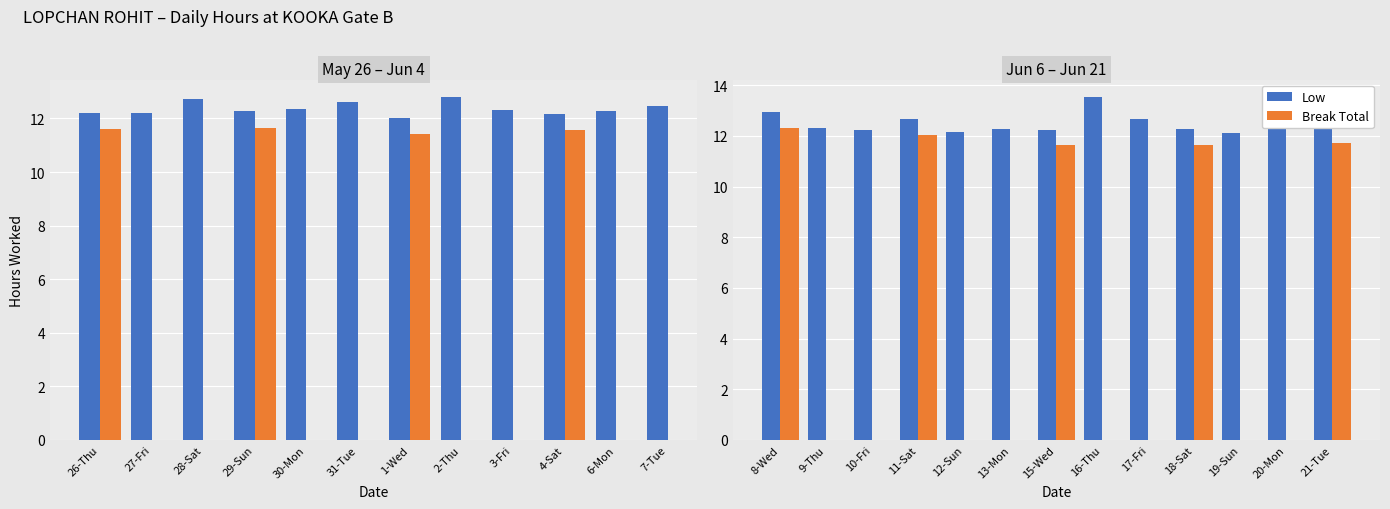

Which has a higher value, 15-Wed or 11-Sat?

11-Sat